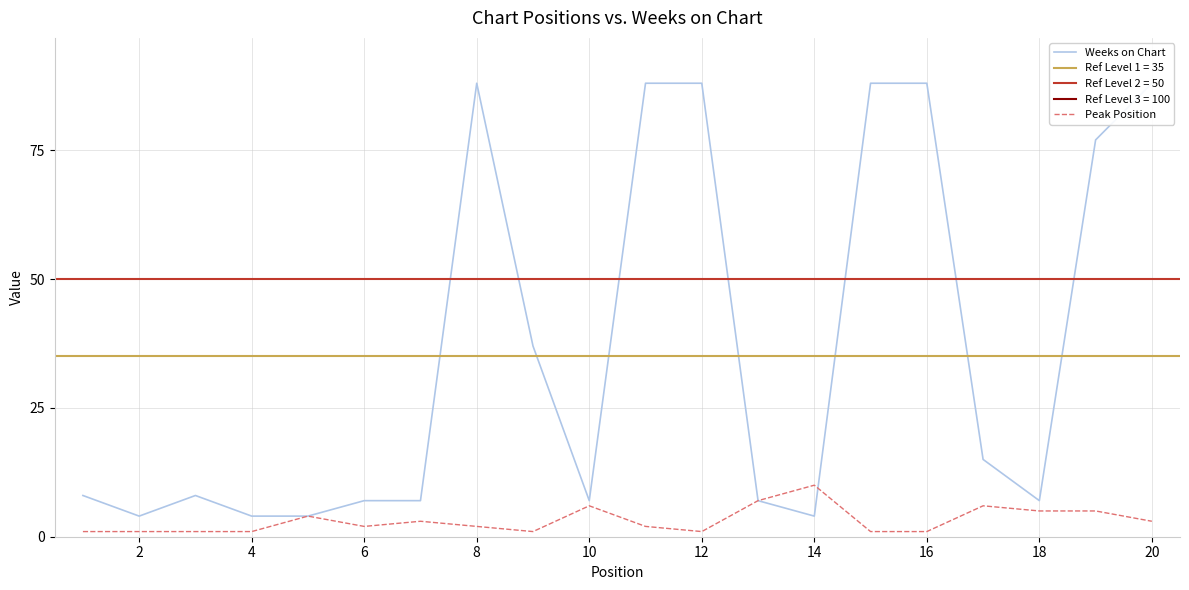

How many times do Peak Position and Weeks on Chart cross each other?

1